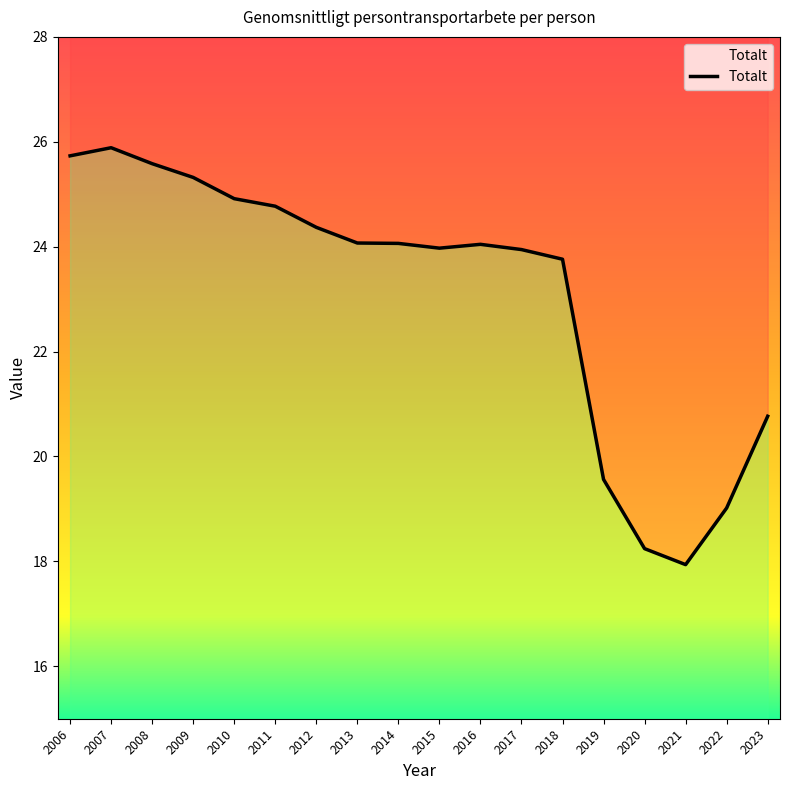

Where is the data nearest to the value 21?

2023